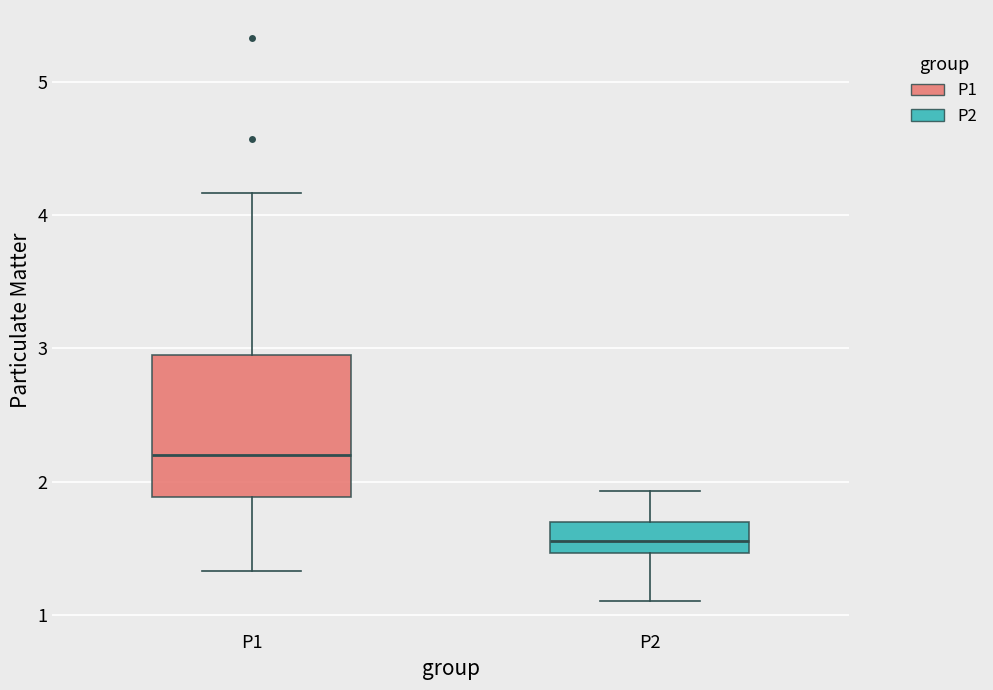

Which box has the lowest median line?

P2